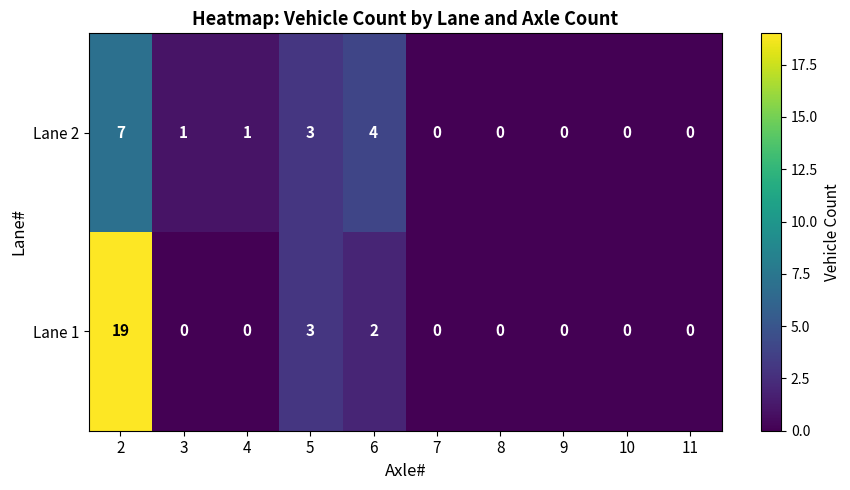

Reading left to right, extract all data points from this chart.

Lane 2: 7	1	1	3	4	0	0	0	0	0
Lane 1: 19	0	0	3	2	0	0	0	0	0